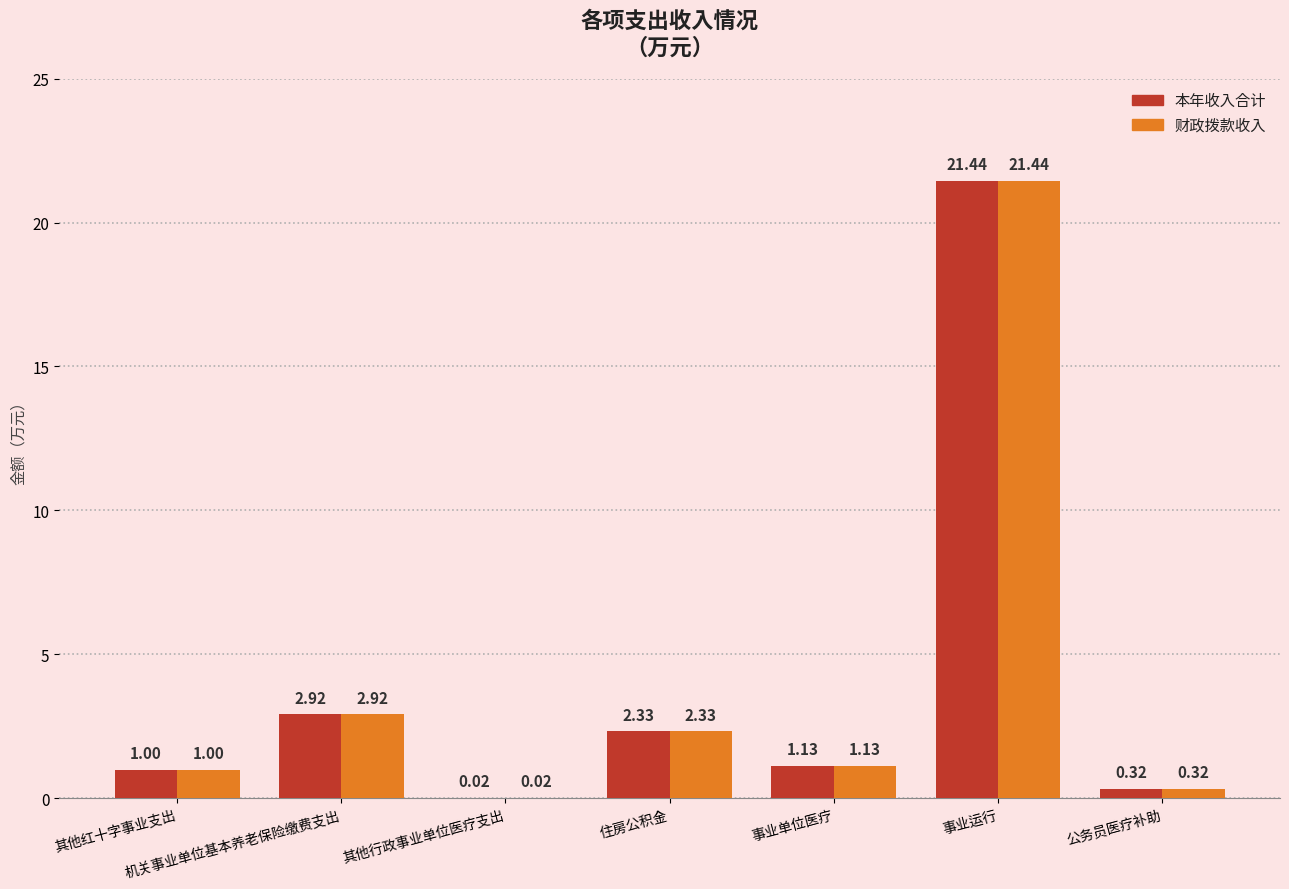

At which label is 财政拨款收入 closest to 10?

机关事业单位基本养老保险缴费支出